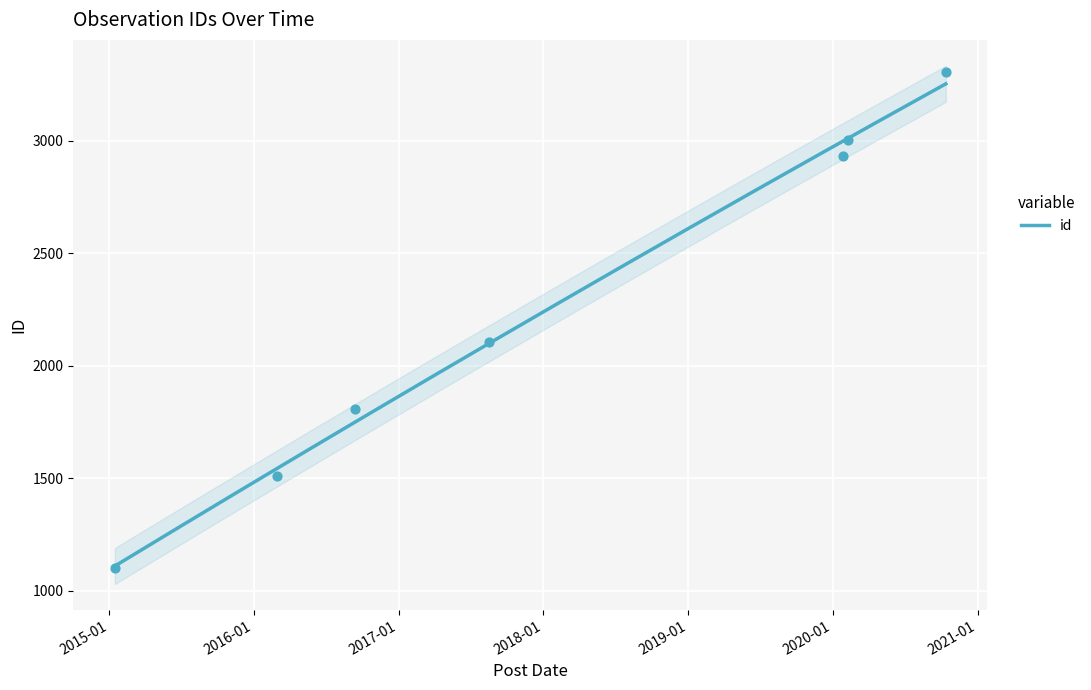

Approximately how many times larger is the value at 2020-01-28 compared to 2016-09-12?

1.6